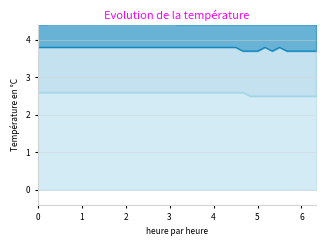

The value of MP-5 at 04:50 is 7.6. True or false?

False